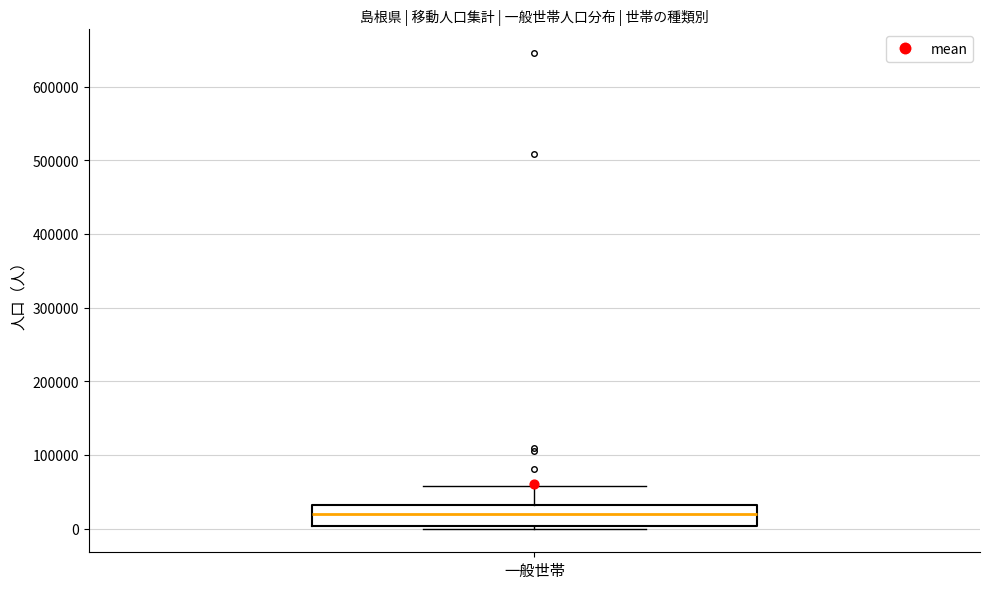

Where does the upper whisker of the box for 一般世帯 end on the y-axis? The values are not printed on the chart, so give them approximately, as read against the axis.

60000